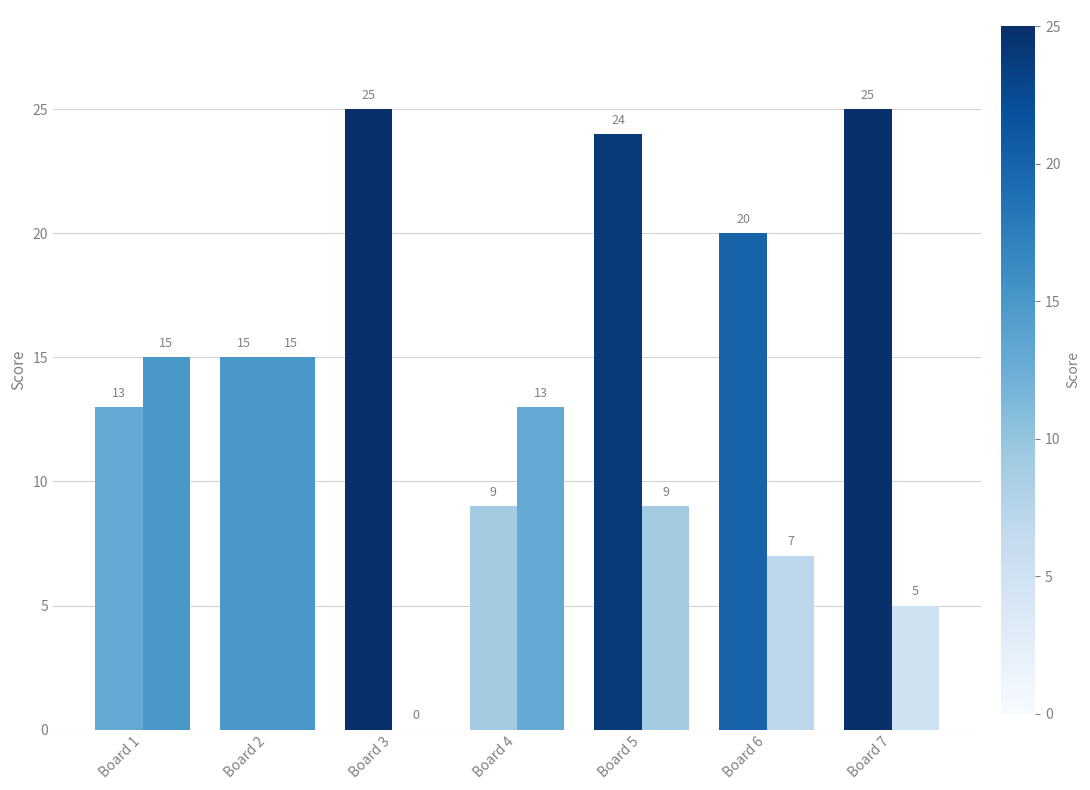

Count the number of categories in the chart.

7